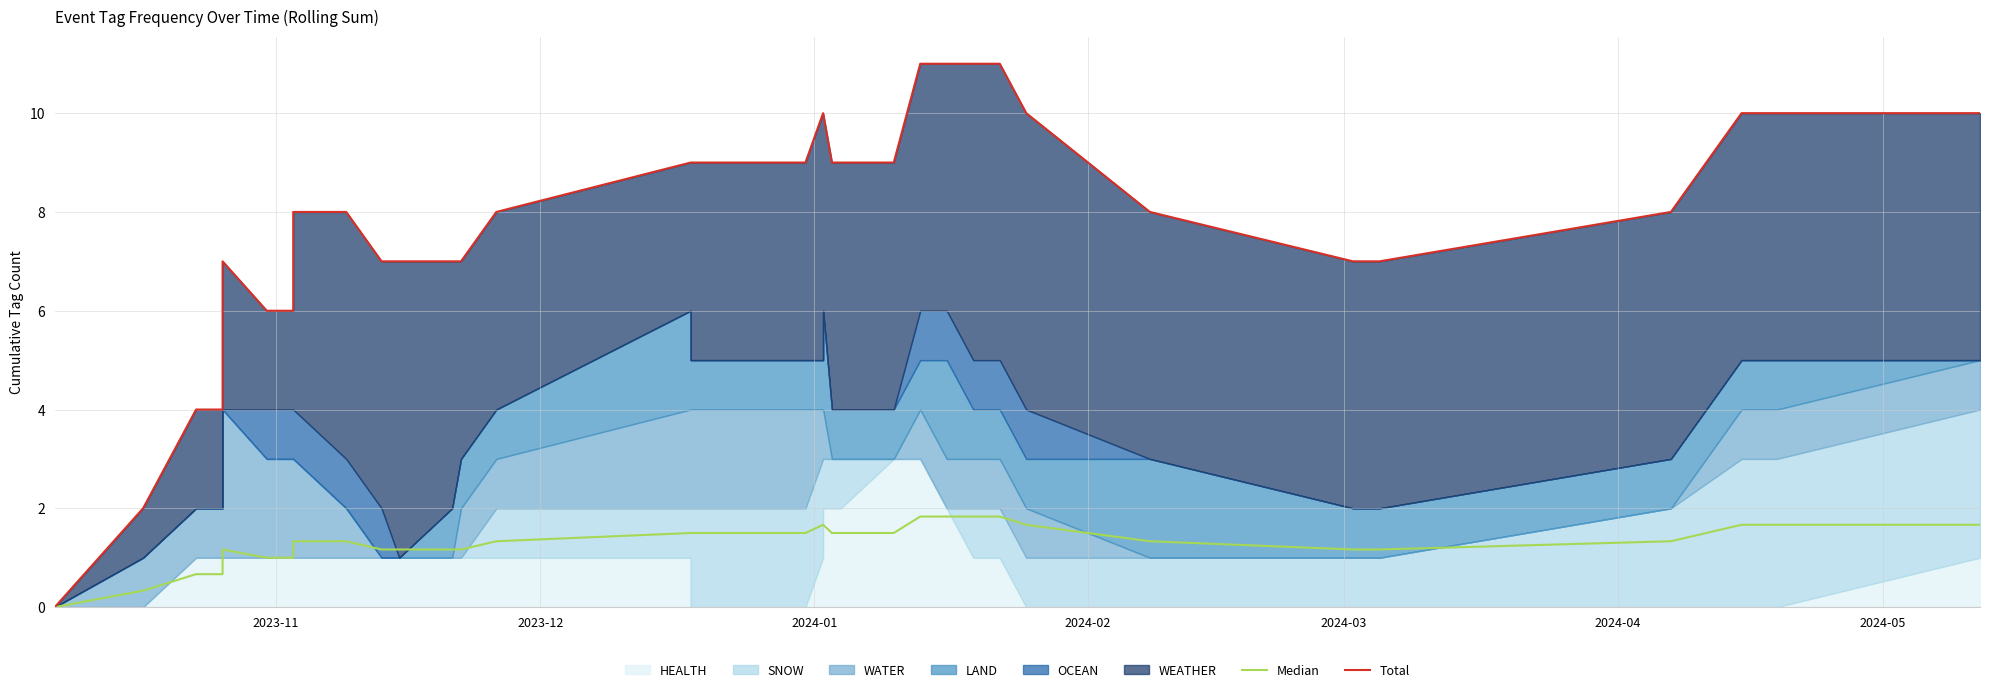

True or false: Median has a value of 2.5 at 20.

False